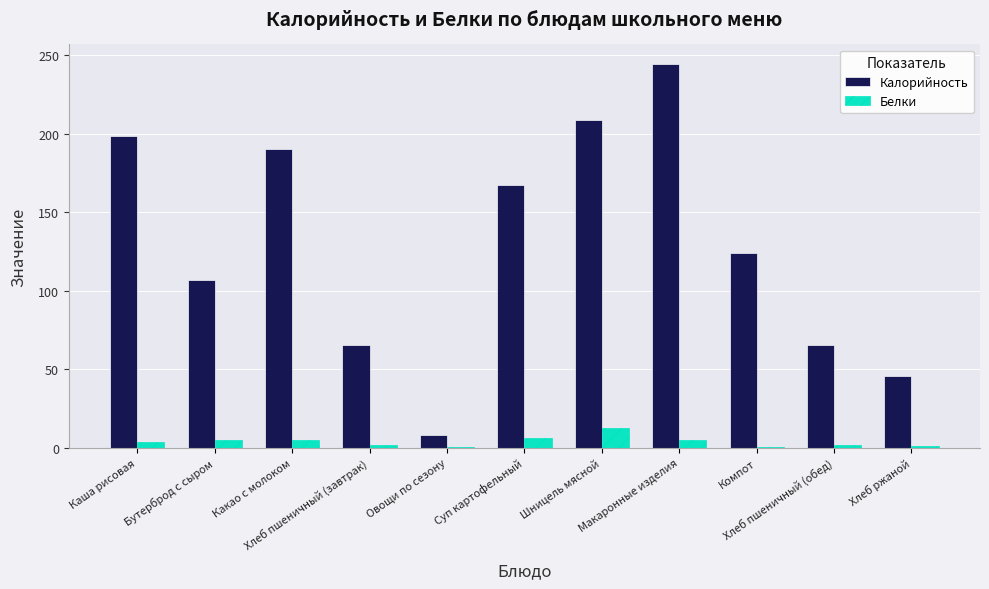

Which series has the largest total across all categories?

Калорийность